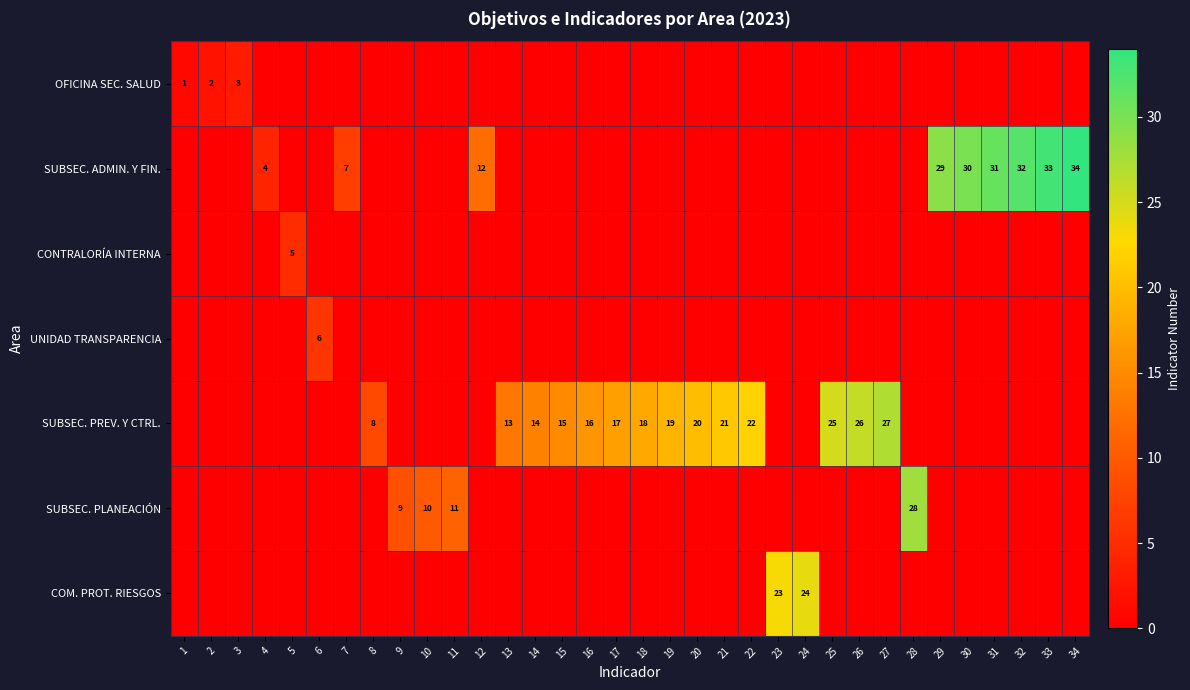

Is it true that SUBSEC. PLANEACIÓN equals 9 at 9?

True